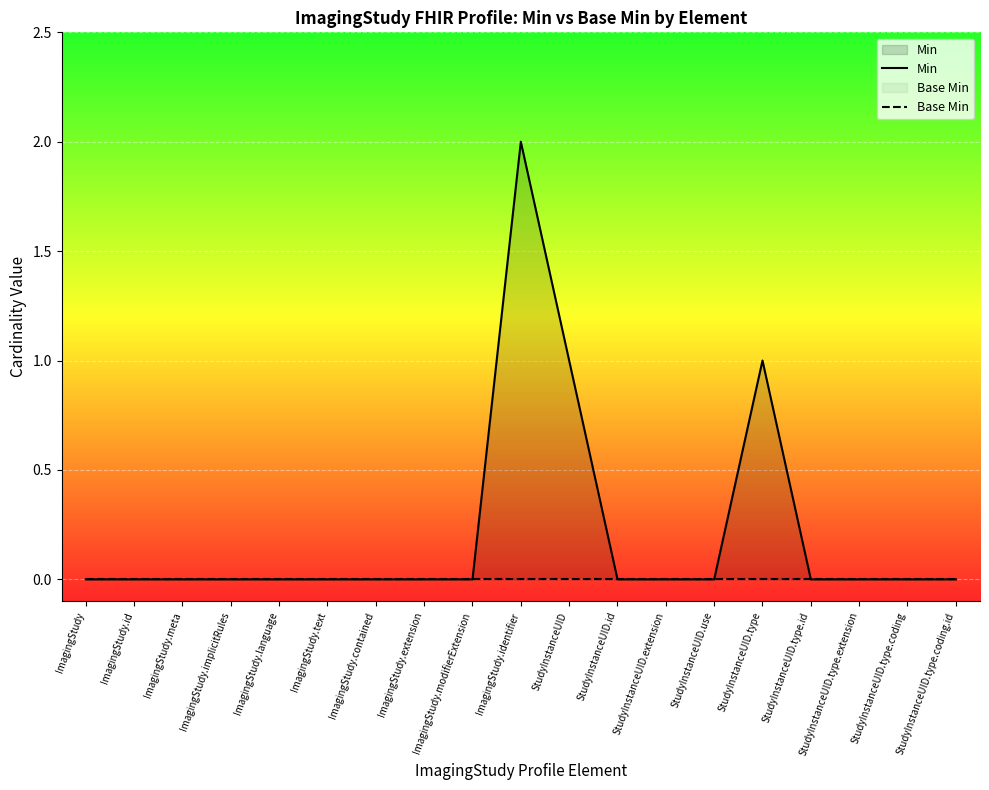

In Min, how many points are higher than both neighbors (excluding endpoints)?

2